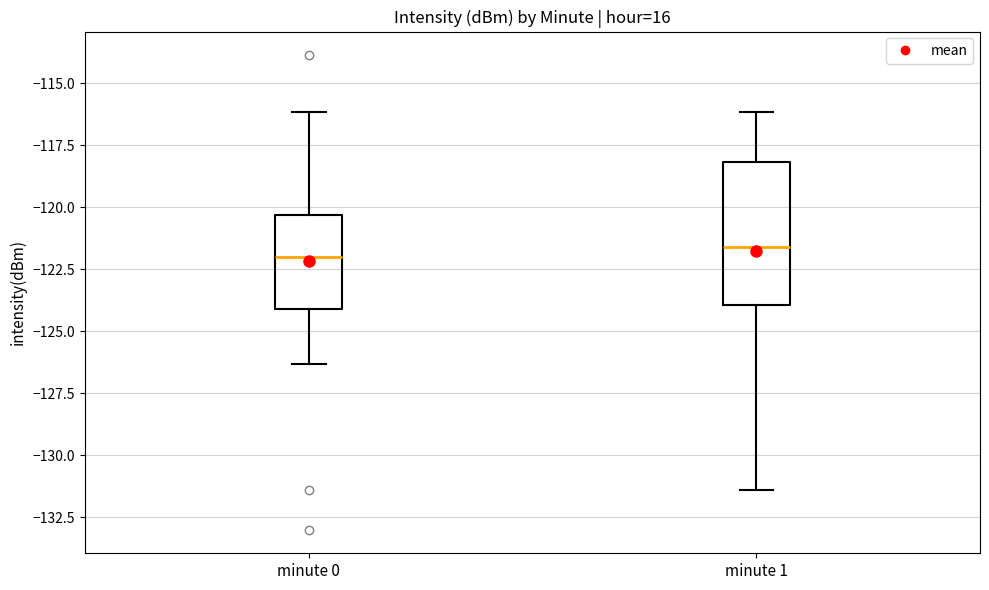

Which box is the tallest, from its lower edge to its upper edge?

minute 1